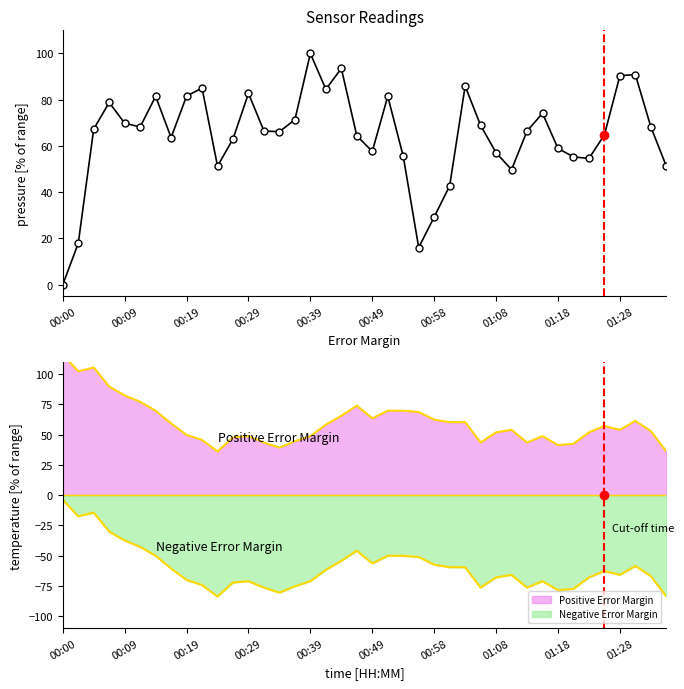

What position from the right is 14?

26